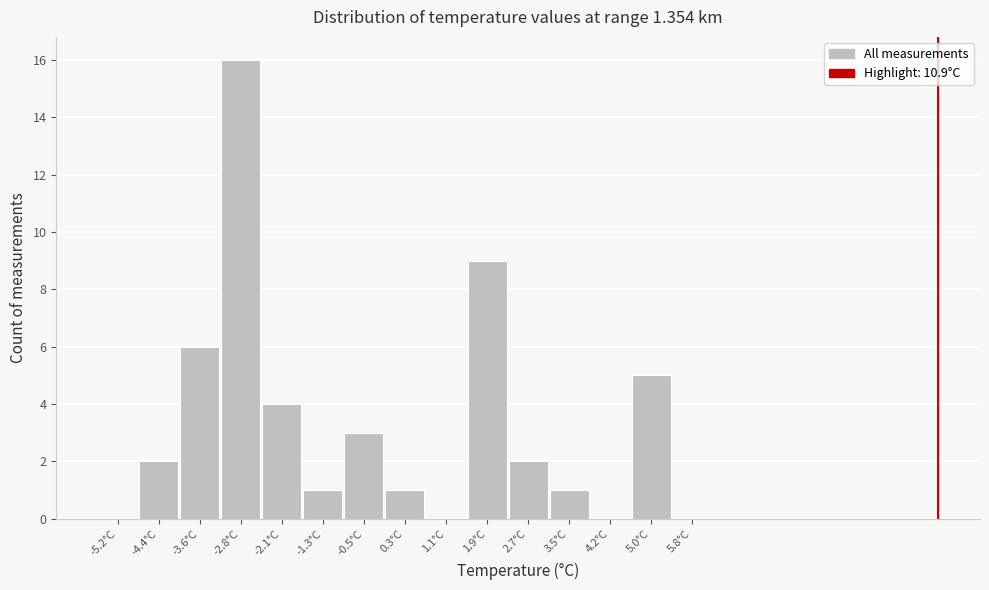

Reading left to right, extract all data points from this chart.

-5.2°C=0	-4.4°C=2	-3.6°C=6	-2.8°C=16	-2.1°C=4	-1.3°C=1	-0.5°C=3	0.3°C=1	1.1°C=0	1.9°C=9	2.7°C=2	3.5°C=1	4.2°C=0	5.0°C=5	5.8°C=0